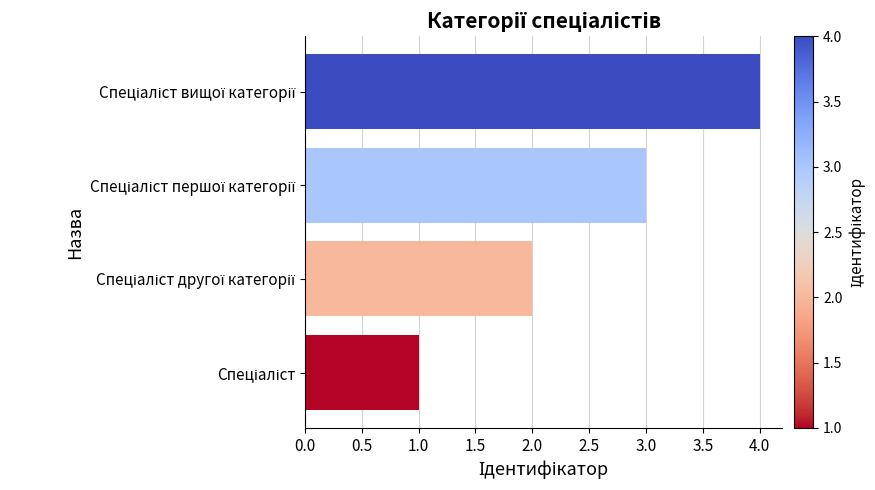

What is the difference between the maximum and minimum values?

3